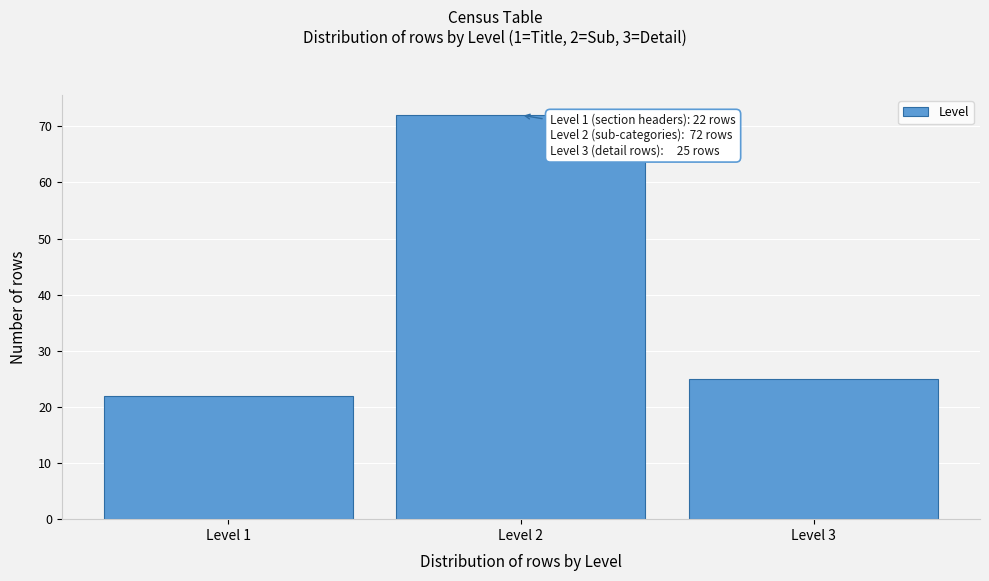

Reading right to left, transcribe all the data shown in this chart.

25	72	22